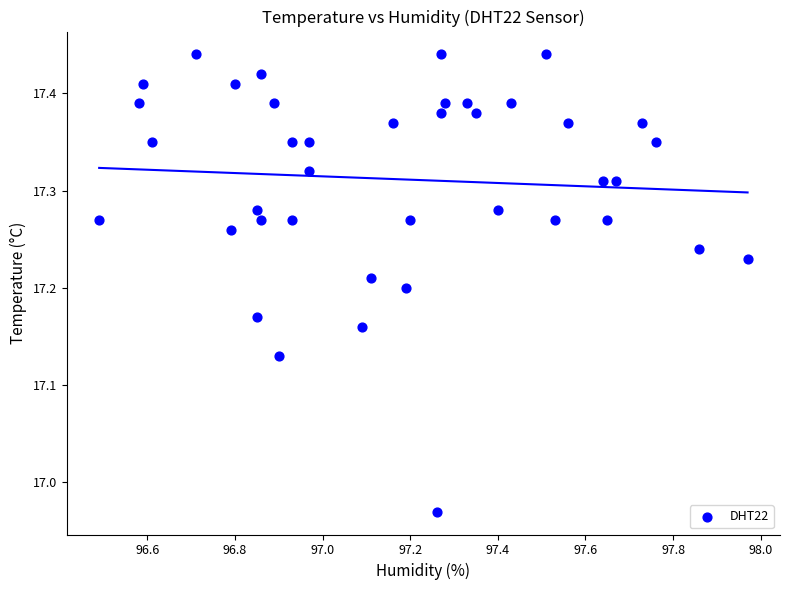

What is the range of Y values (max minus min)?

0.5